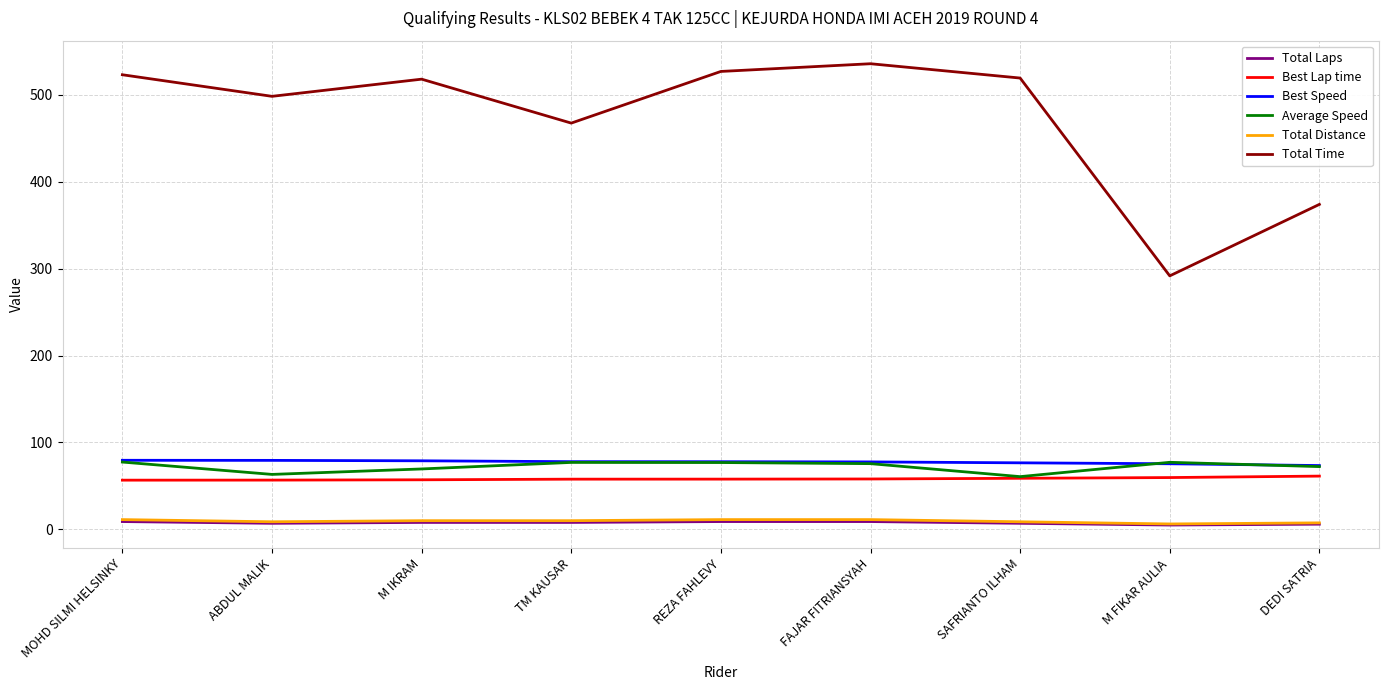

Is it true that Best Lap time equals 29.9 at MOHD SILMI HELSINKY?

False